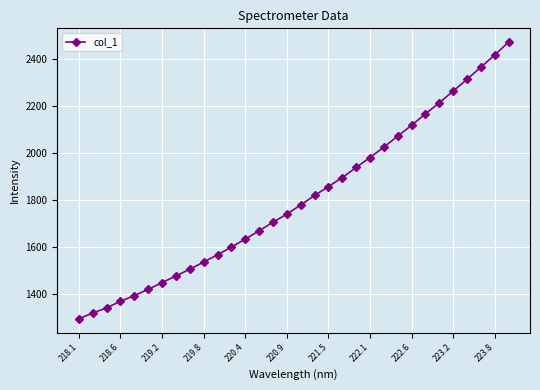

What is the difference between the maximum and minimum values?

1180.0